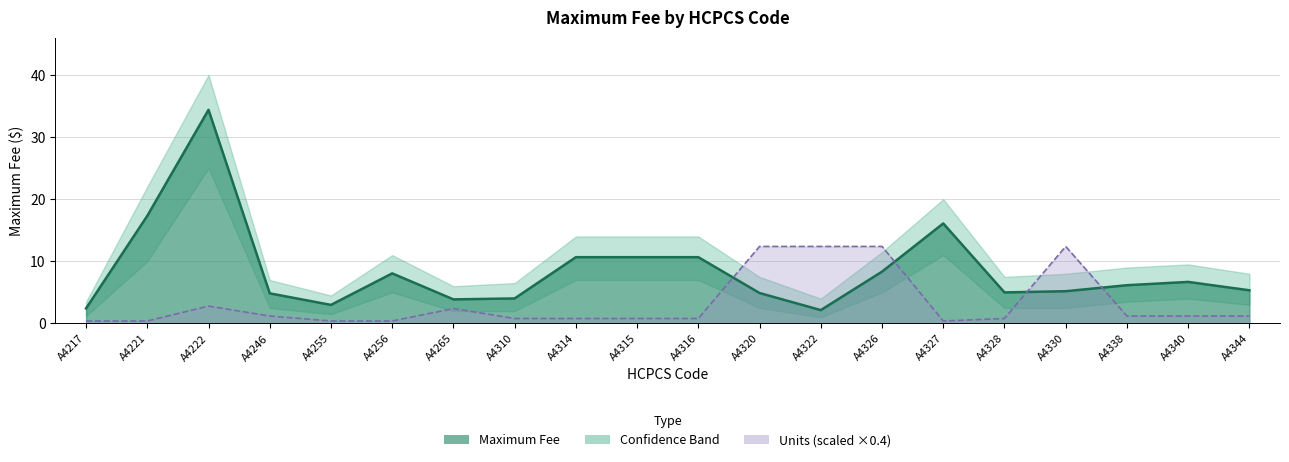

How many data points in Upper Band are less than 9?

10